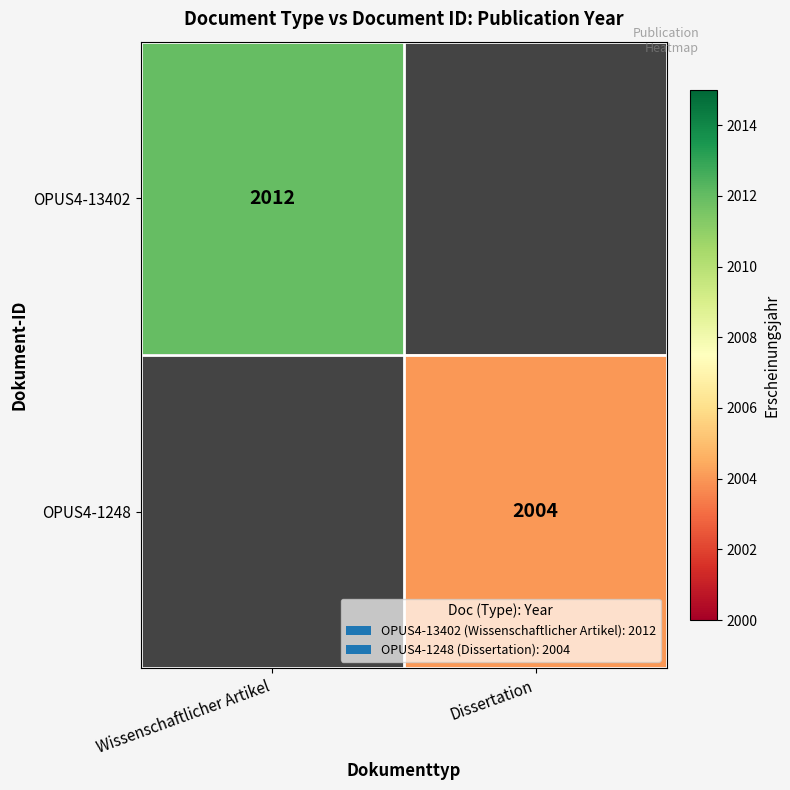

Is it true that OPUS4-13402 equals 2012 at Wissenschaftlicher Artikel?

True